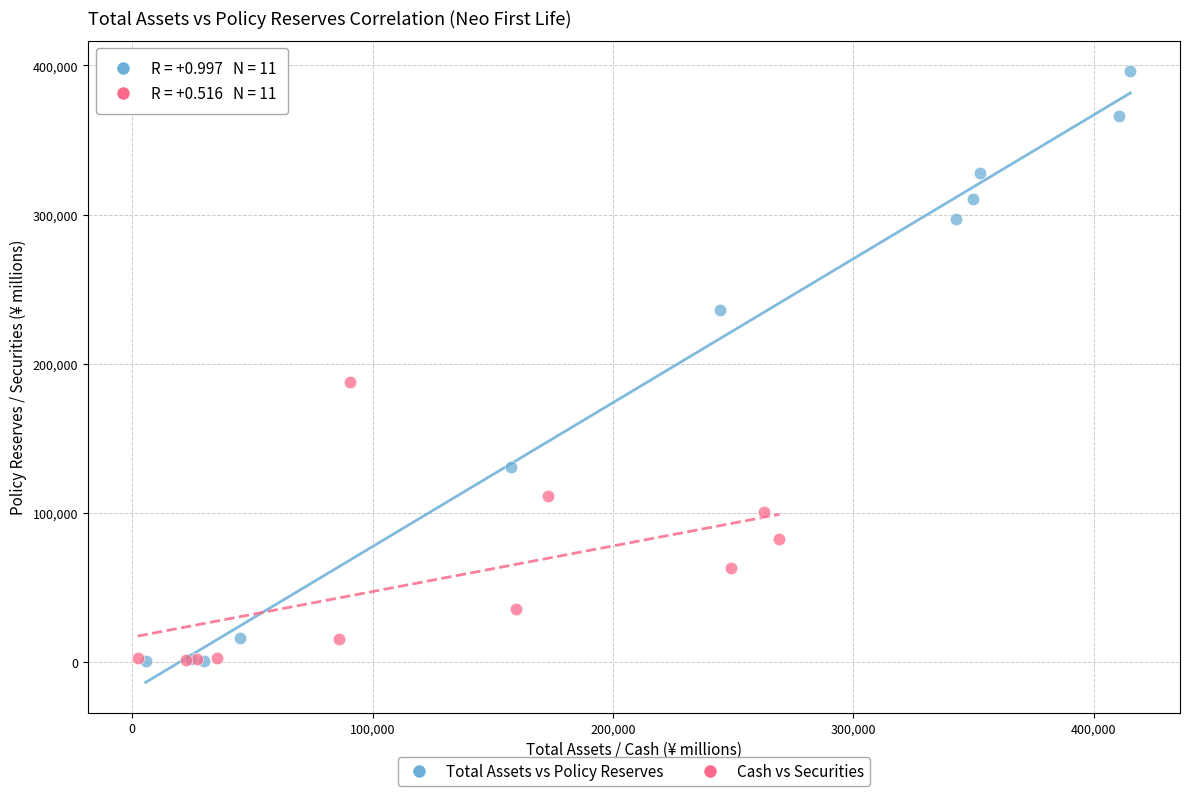

Which series reaches the maximum Y coordinate?

Total Assets vs Policy Reserves